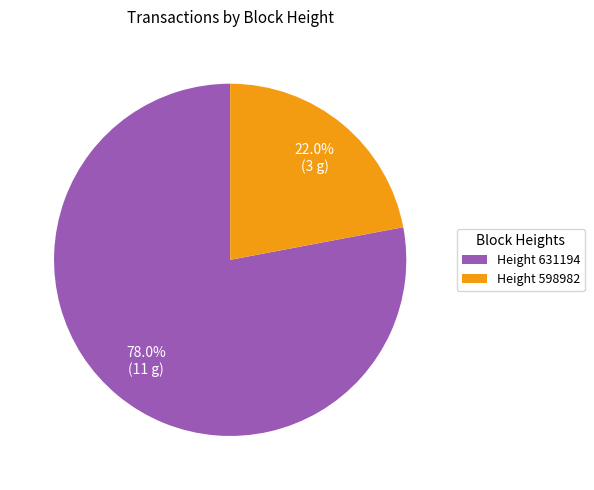

Is the sum of Height 631194 and Height 598982 greater than half?

Yes